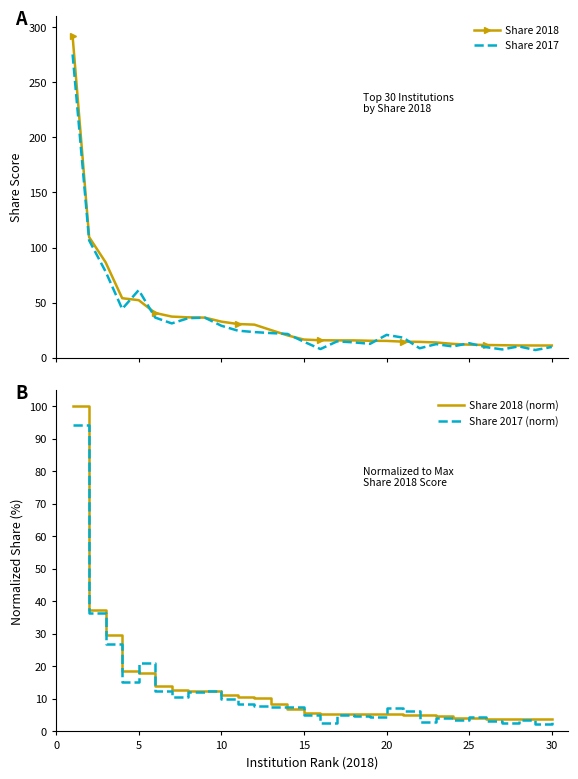

What is the minimum value for Share 2018?

11.0